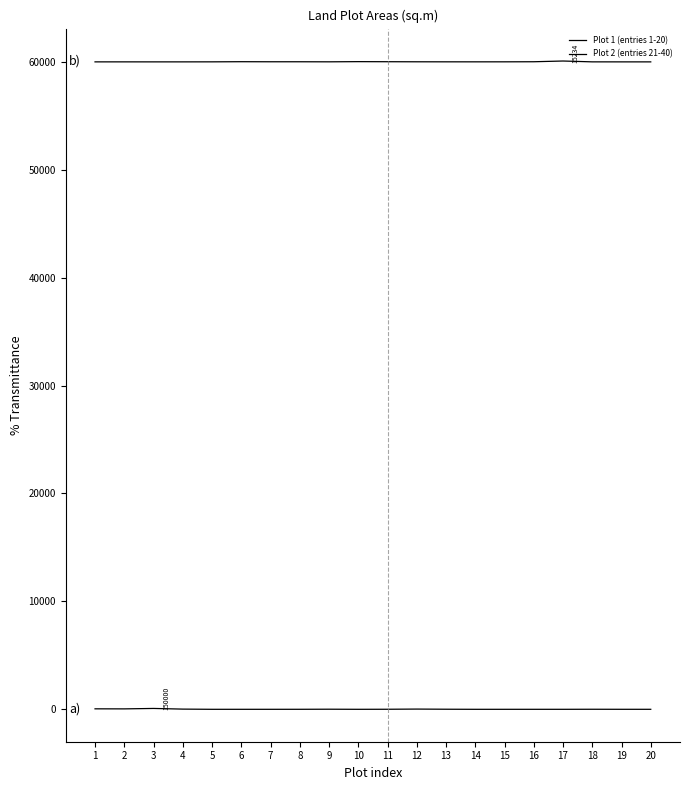

Count the number of data series in this chart.

2